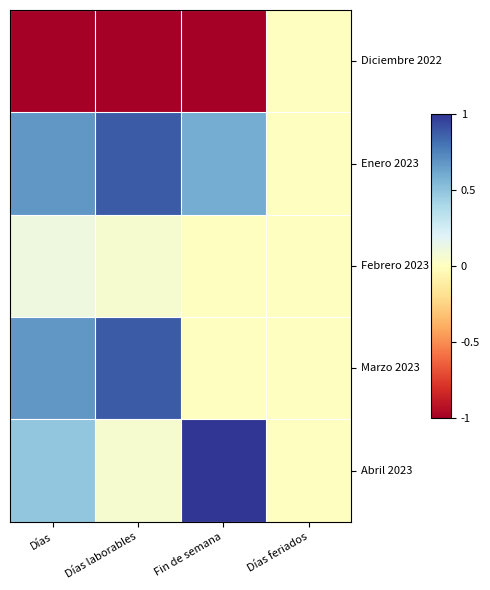

Reading left to right, transcribe all the data shown in this chart.

Diciembre 2022: Días=-2.0	Días laborables=-1.9	Fin de semana=-1.8	Días feriados=0.0
Enero 2023: Días=0.7	Días laborables=0.9	Fin de semana=0.6	Días feriados=0.0
Febrero 2023: Días=0.1	Días laborables=0.1	Fin de semana=0.0	Días feriados=0.0
Marzo 2023: Días=0.7	Días laborables=0.9	Fin de semana=0.0	Días feriados=0.0
Abril 2023: Días=0.5	Días laborables=0.1	Fin de semana=1.2	Días feriados=0.0